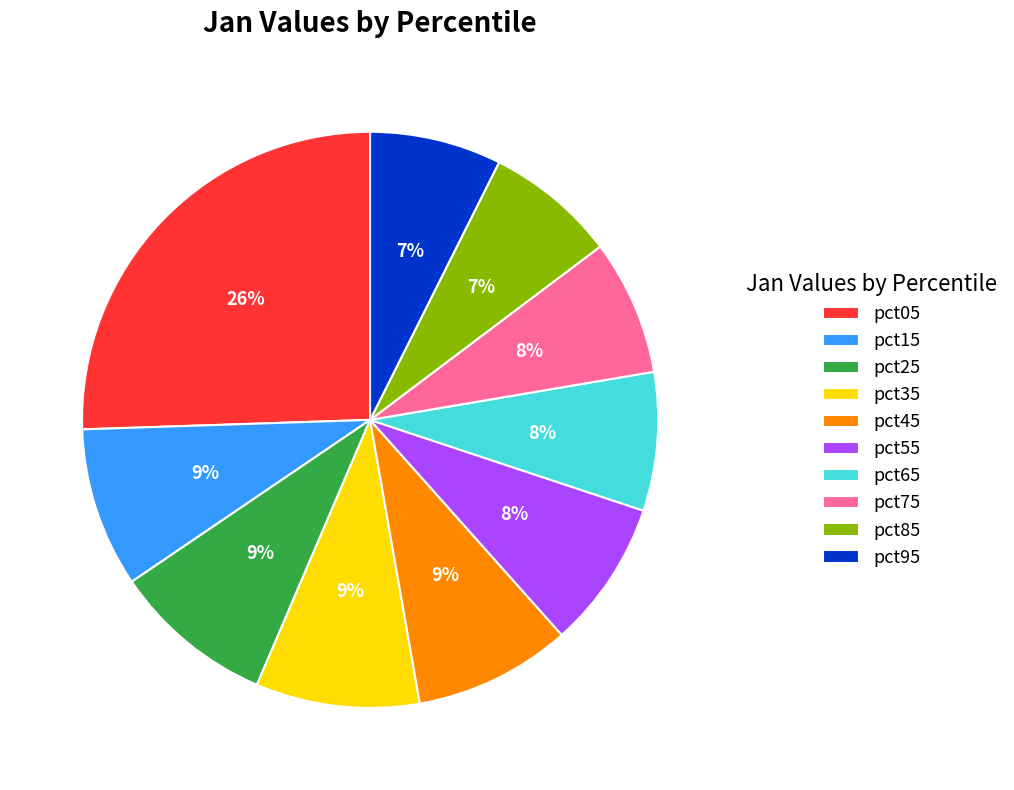

Which slice is the largest?

pct05